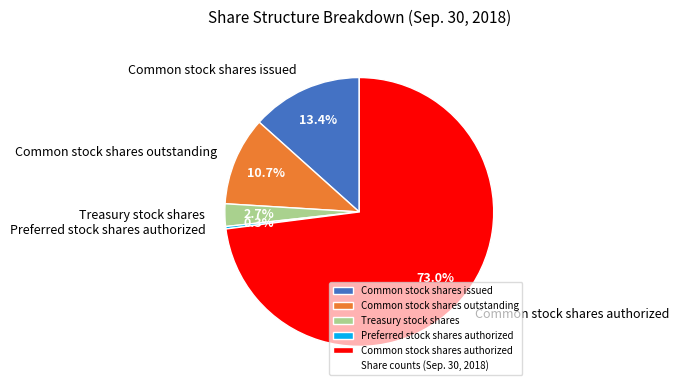

How much of the chart is everything except Common stock shares issued?

86.6%